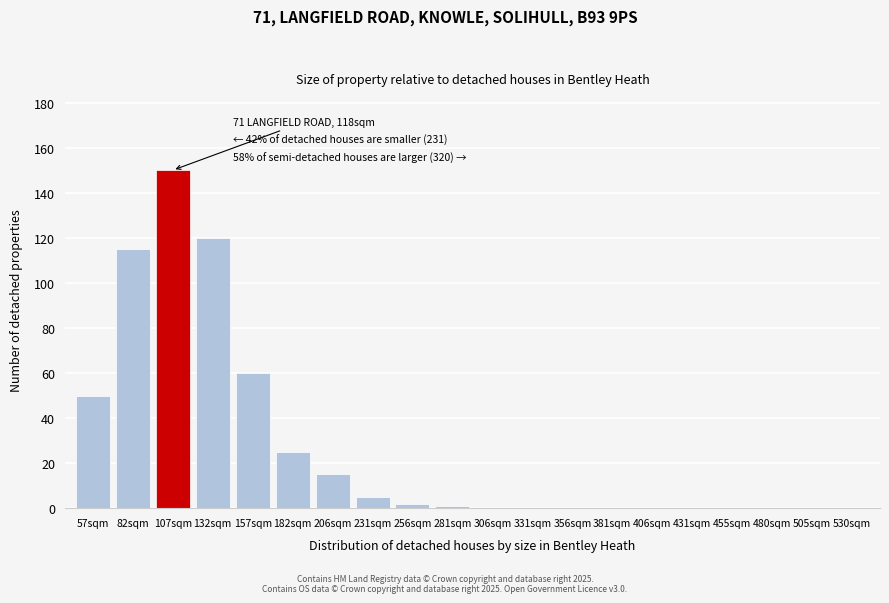

Reading left to right, extract all data points from this chart.

57sqm=50	82sqm=115	107sqm=150	132sqm=120	157sqm=60	182sqm=25	206sqm=15	231sqm=5	256sqm=2	281sqm=1	306sqm=0	331sqm=0	356sqm=0	381sqm=0	406sqm=0	431sqm=0	455sqm=0	480sqm=0	505sqm=0	530sqm=0